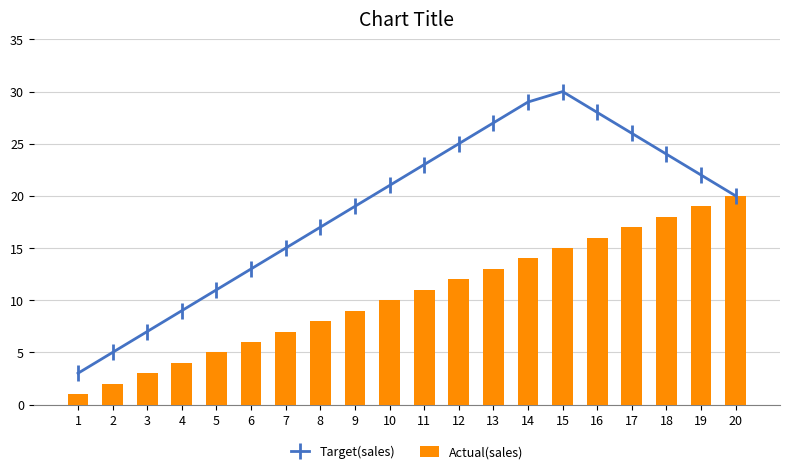

Count the number of data series in this chart.

2